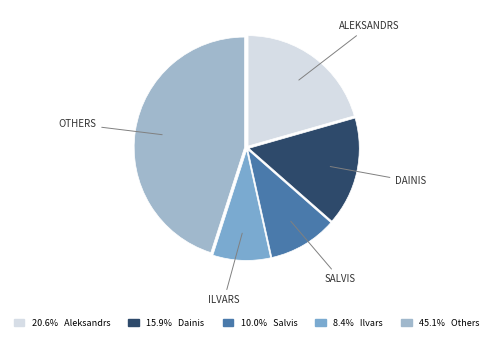

Is the sum of 10.0% Salvis and 15.9% Dainis greater than half?

No